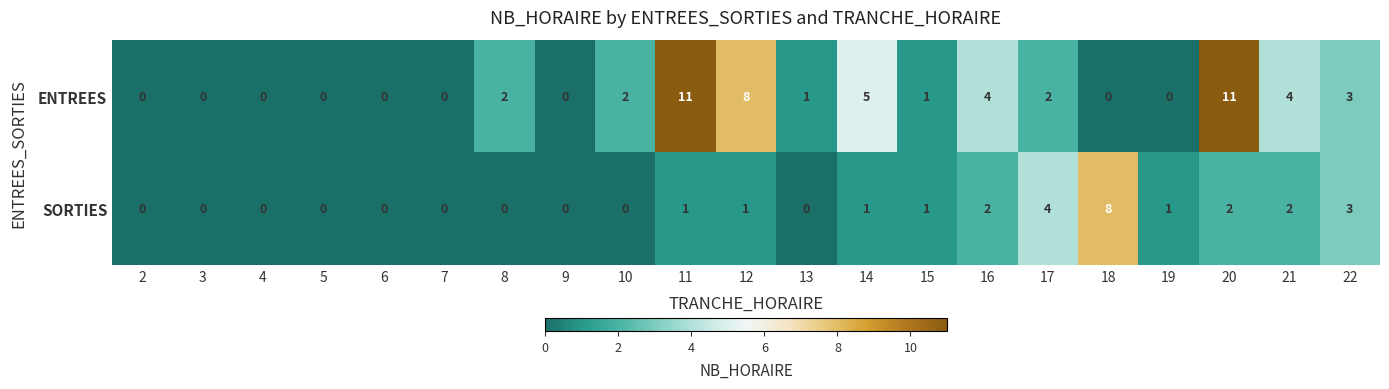

True or false: SORTIES has a value of 0 at 8.

True